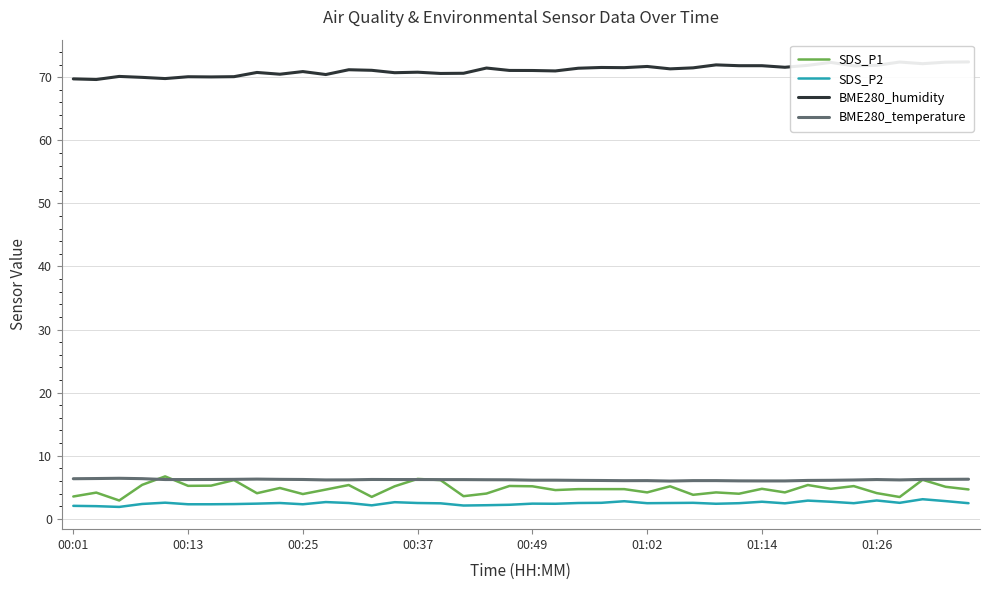

How many times do SDS_P1 and BME280_temperature cross each other?

4